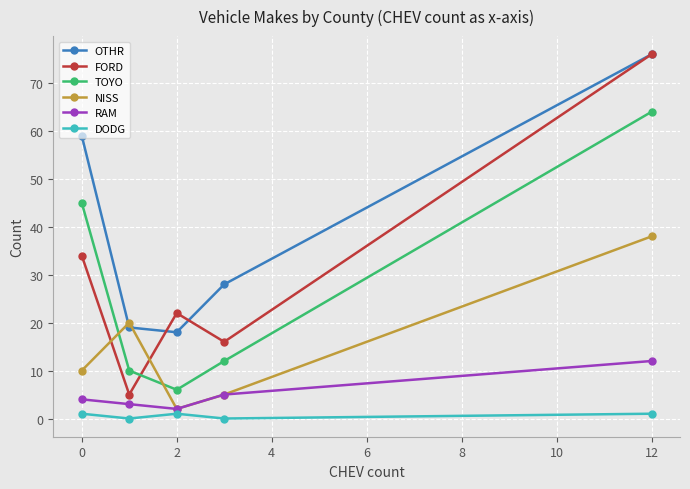

What is the highest value of the OTHR series?

76